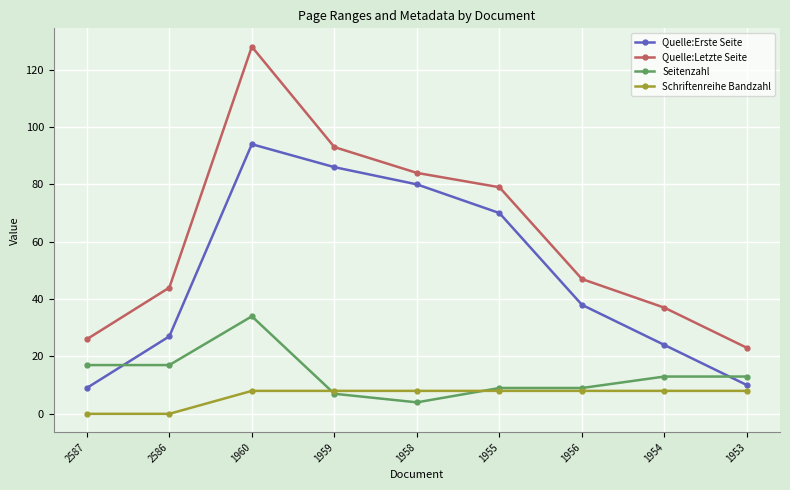

Does the chart have visible grid lines?

Yes